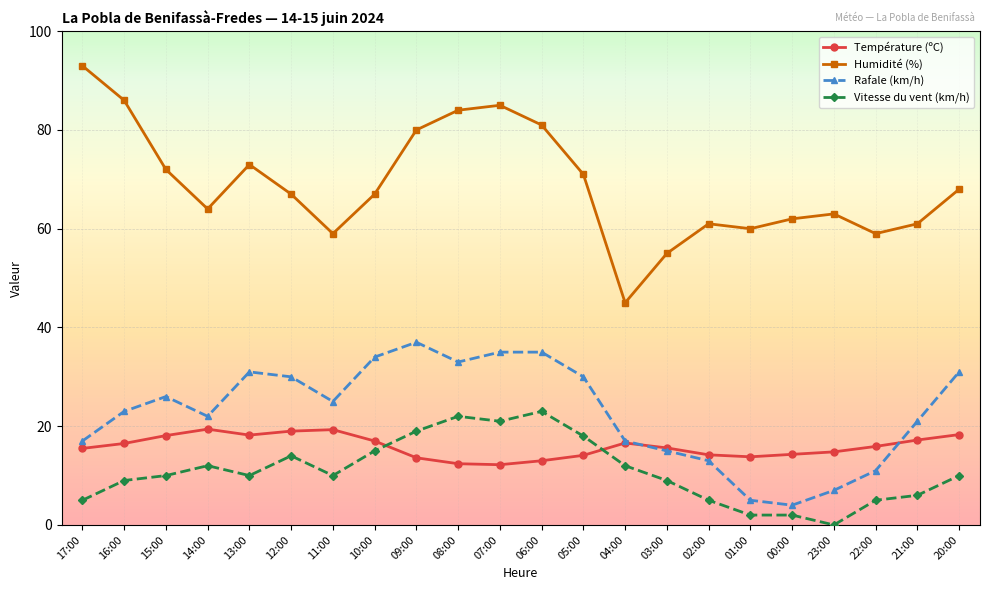

How many lines are shown in the chart?

4